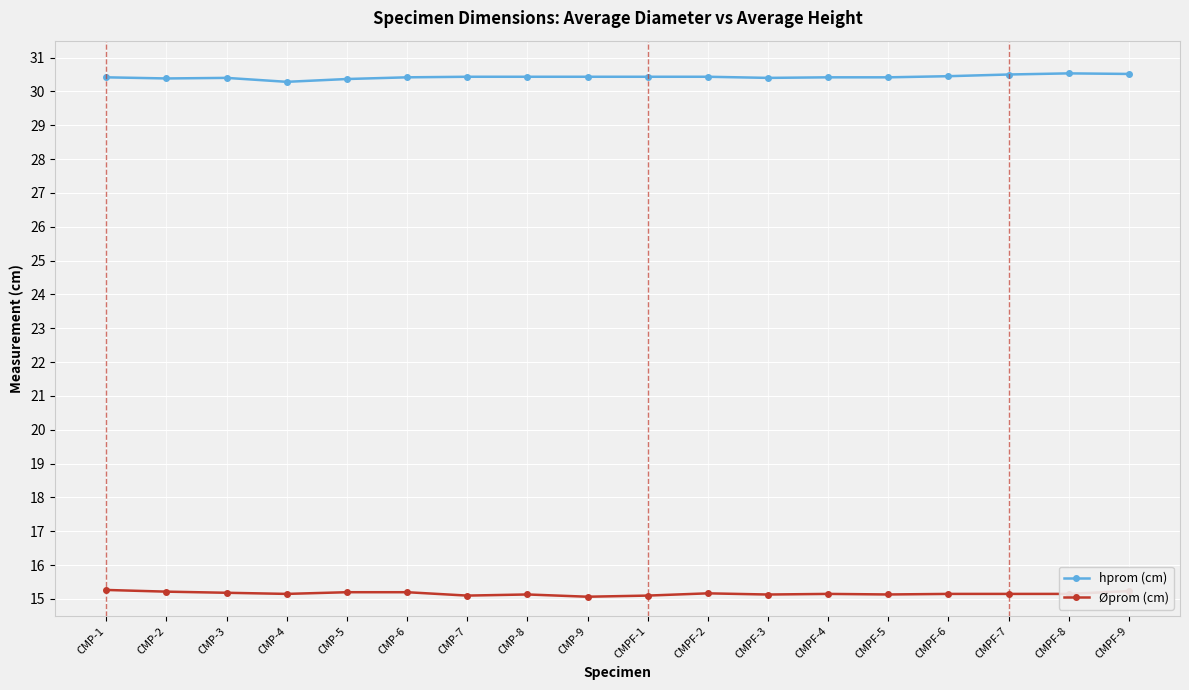

What is the label of the 6th point from the left?

CMP-6